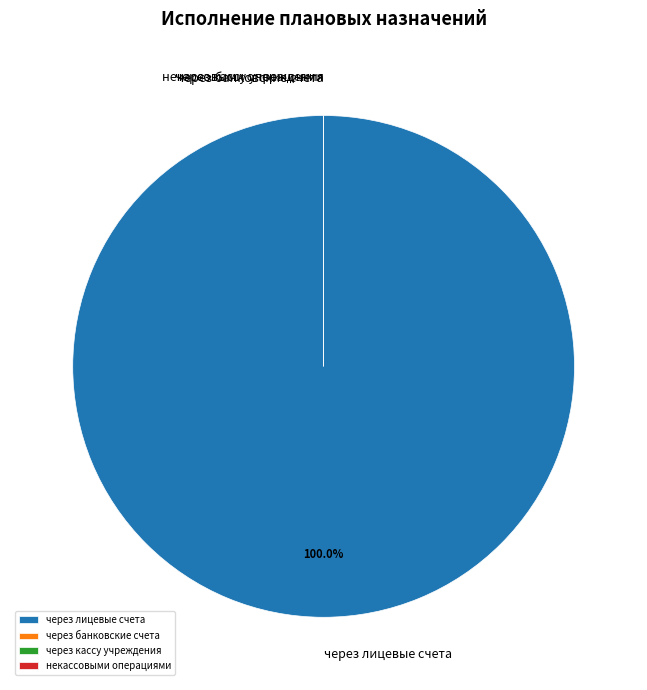

Between через банковские счета and некассовыми операциями, which is larger?

через банковские счета